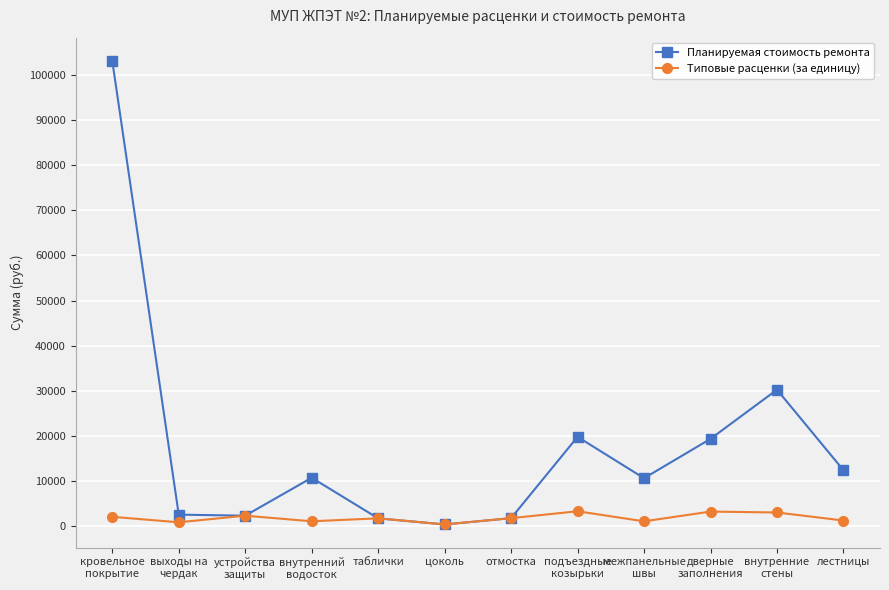

How many lines are shown in the chart?

2